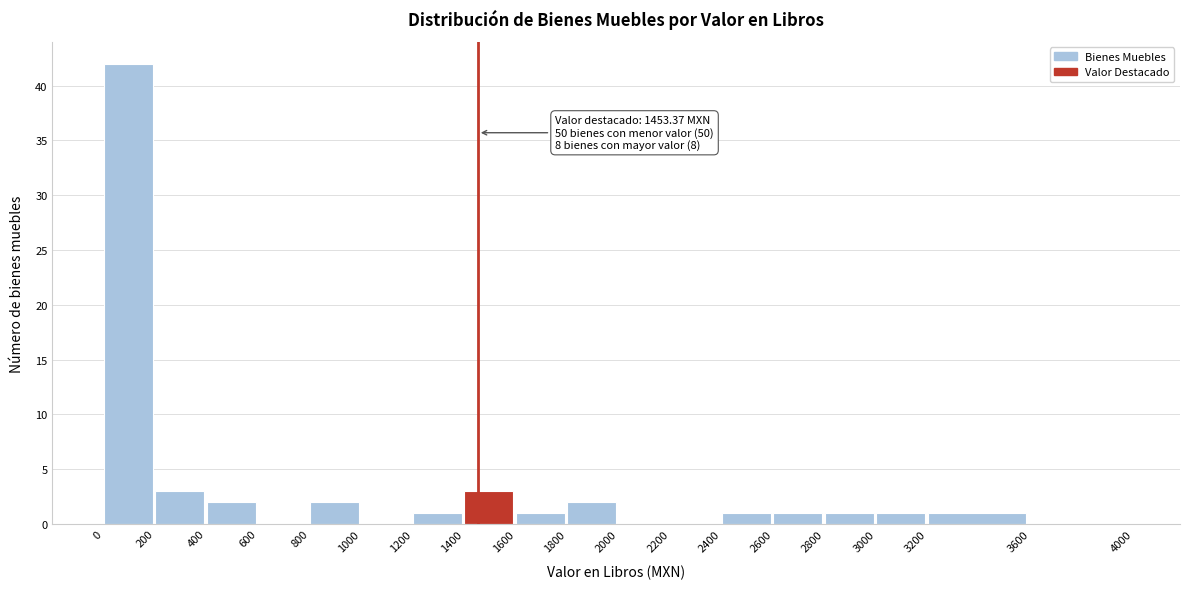

Over which range of the x-axis is the bar tallest?

0 to 200